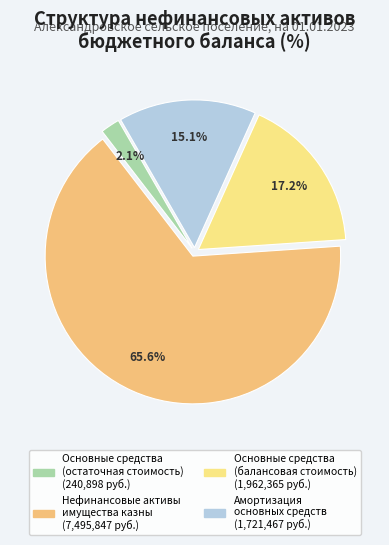

Is there any slice that represents more than half of the pie?

Yes